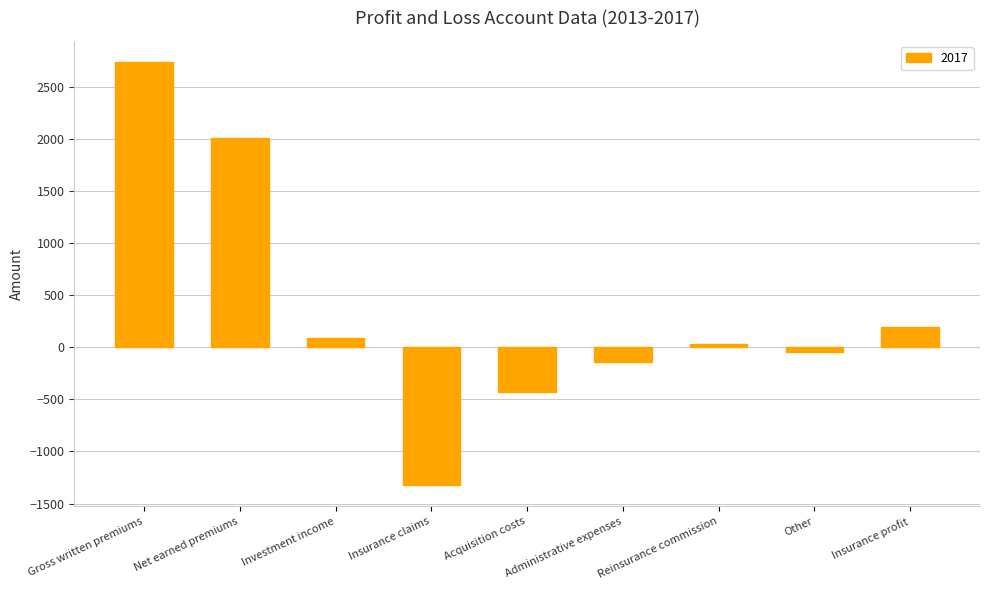

How many data points are less than 27?

4